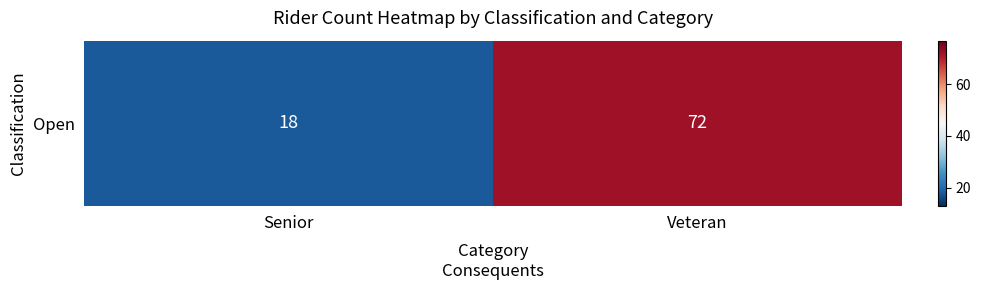

The chart shows a value of 72 at Veteran. True or false?

True